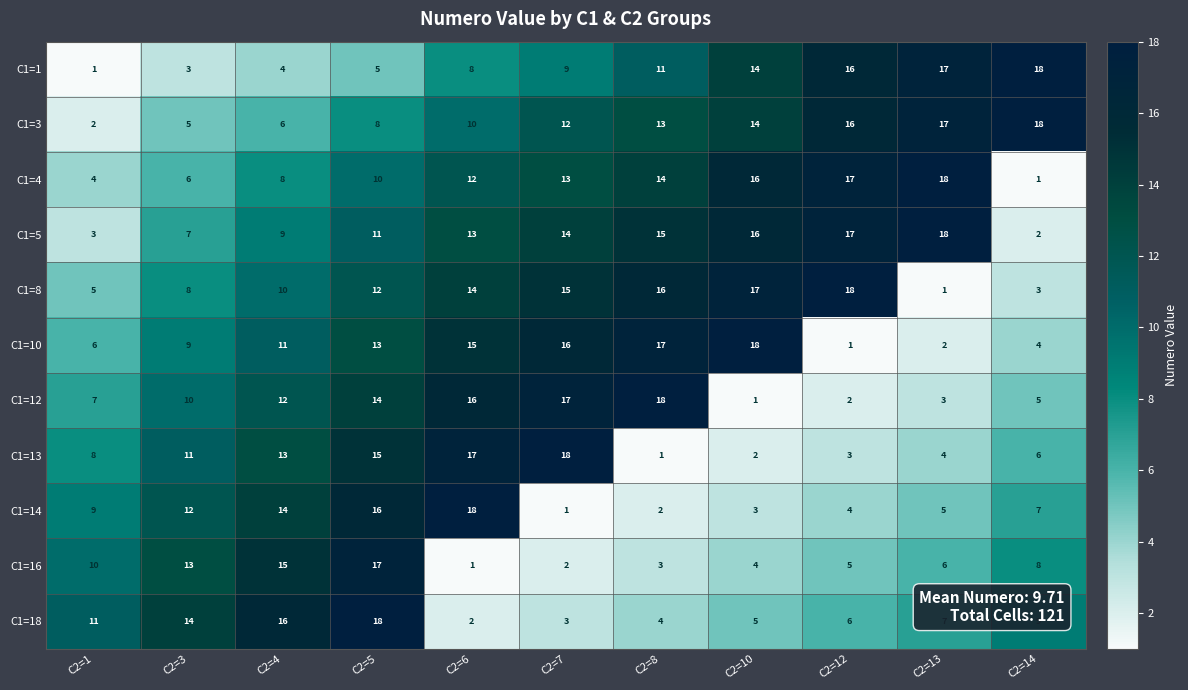

What is the difference between the maximum and second lowest values in the C1=8 series?

15